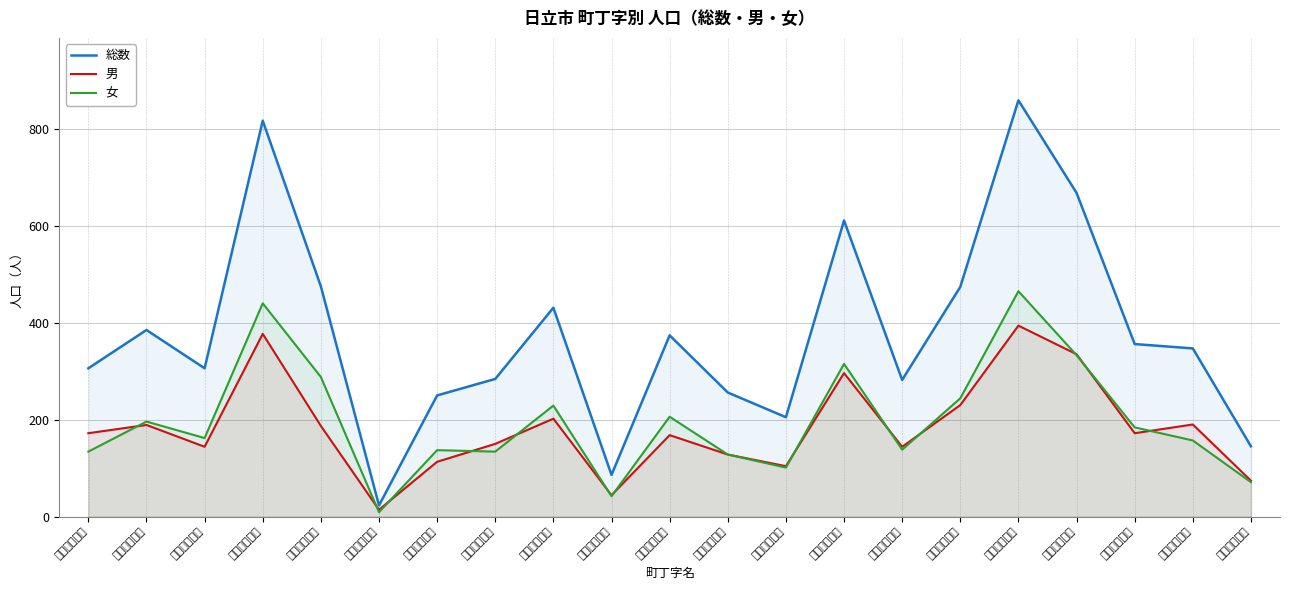

What position from the right is 若葉町１丁目?

2